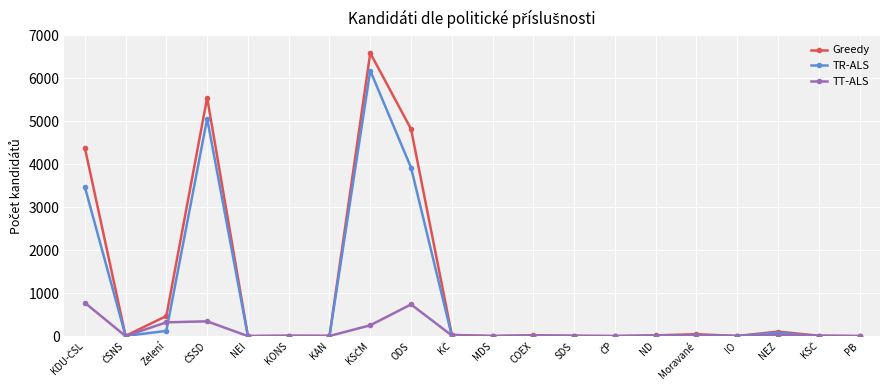

What is the label of the 12th point from the left?

COEX